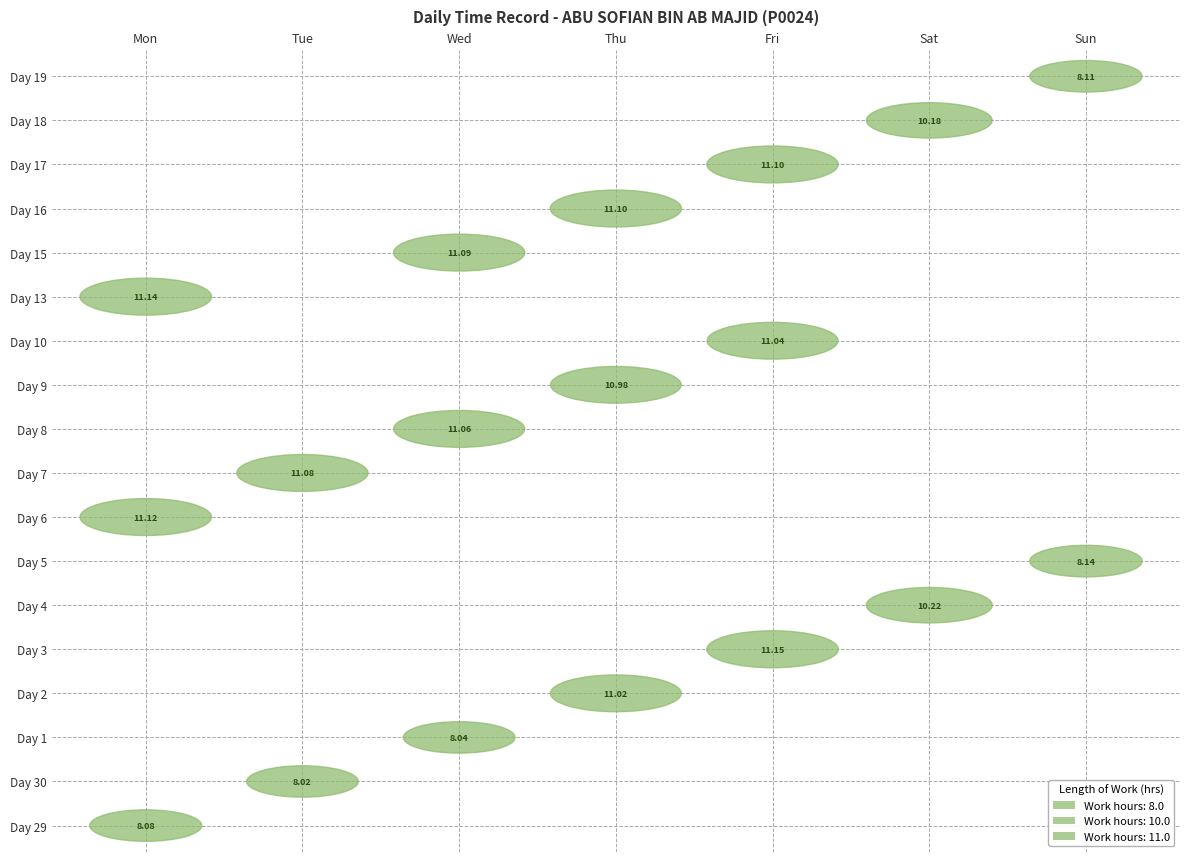

What is the approximate value of 5 at Sun?

8.1